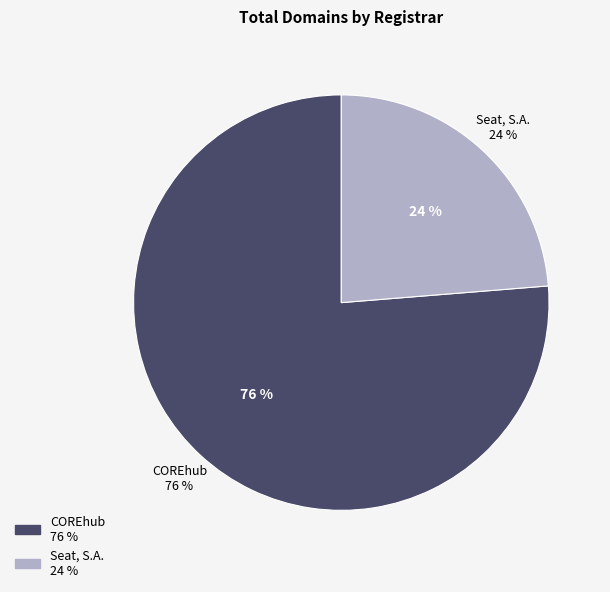

Which has a higher value, Seat, S.A. or COREhub?

COREhub